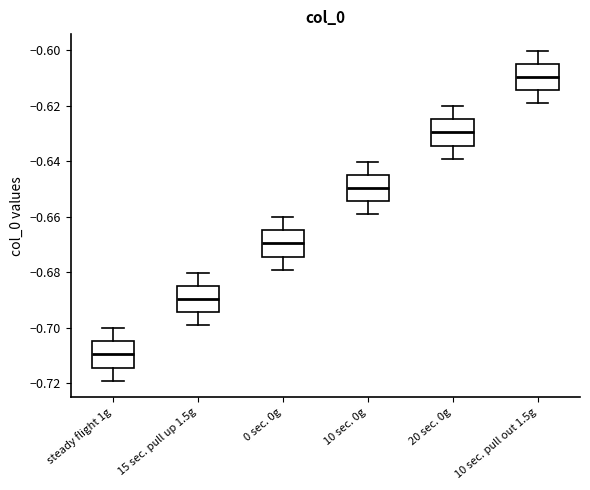

Where does the lower whisker of the box for 10 sec. 0g end on the y-axis? The values are not printed on the chart, so give them approximately, as read against the axis.

-0.660